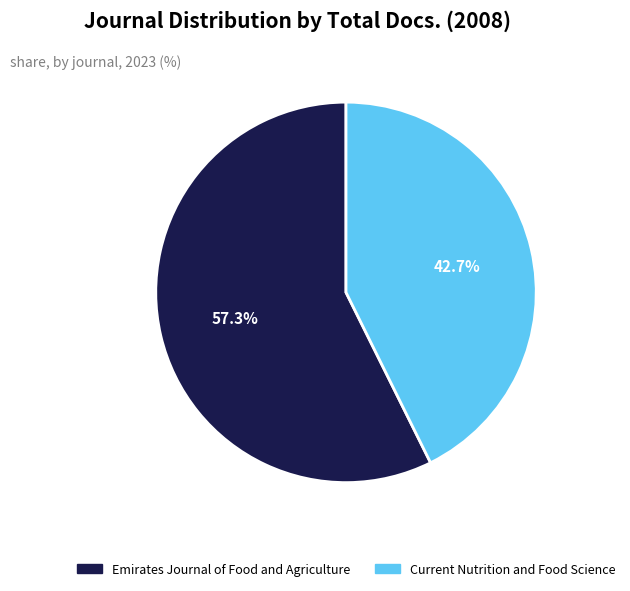

What percentage is the Current Nutrition and Food Science slice, to the nearest percent?

43%